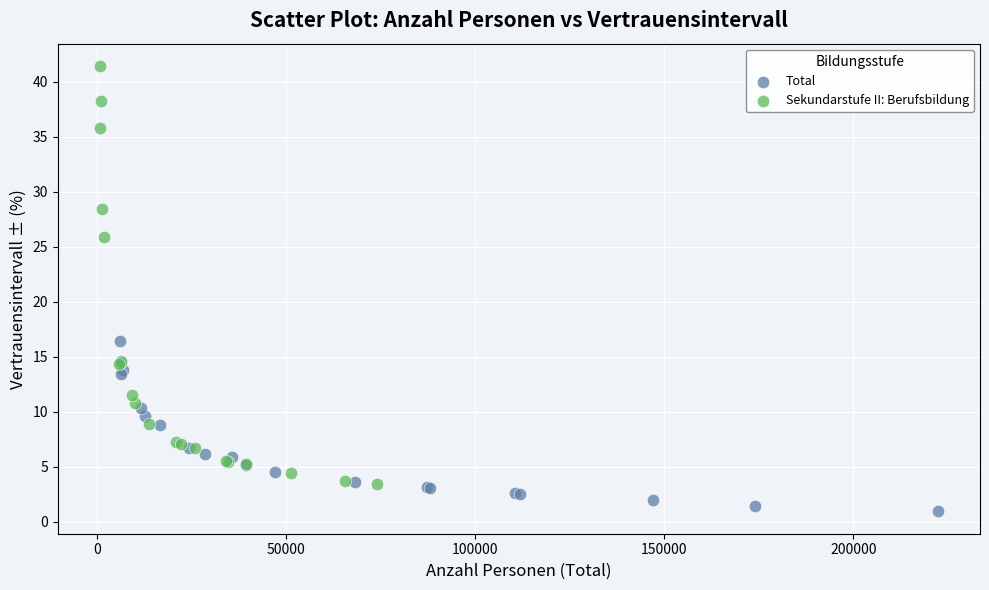

Which series contains the highest Y value?

Sekundarstufe II: Berufsbildung